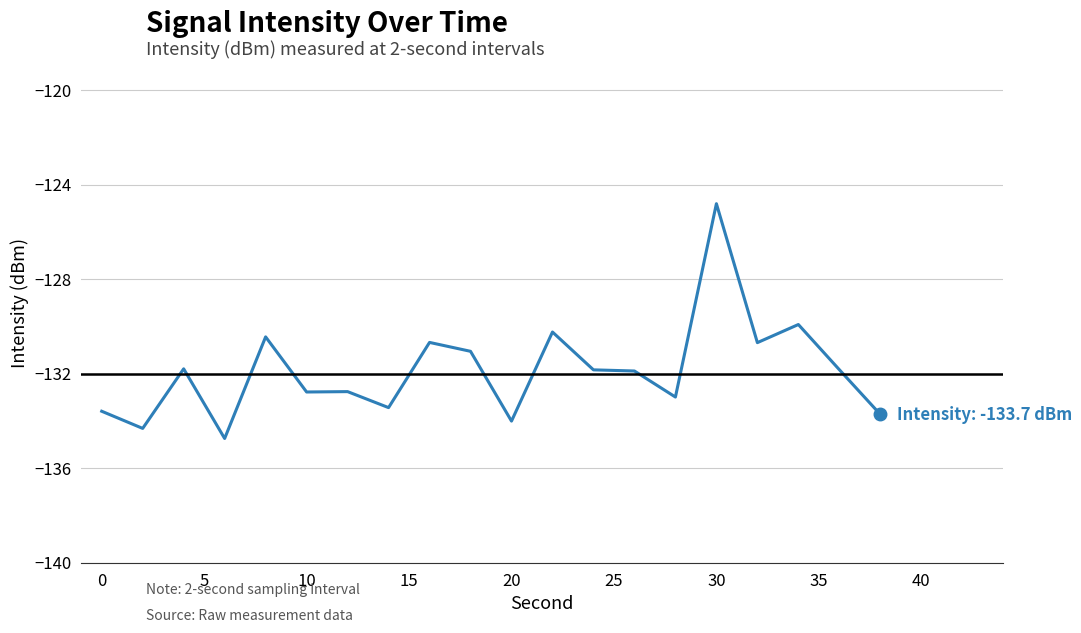

What is the greatest value displayed?

-124.8